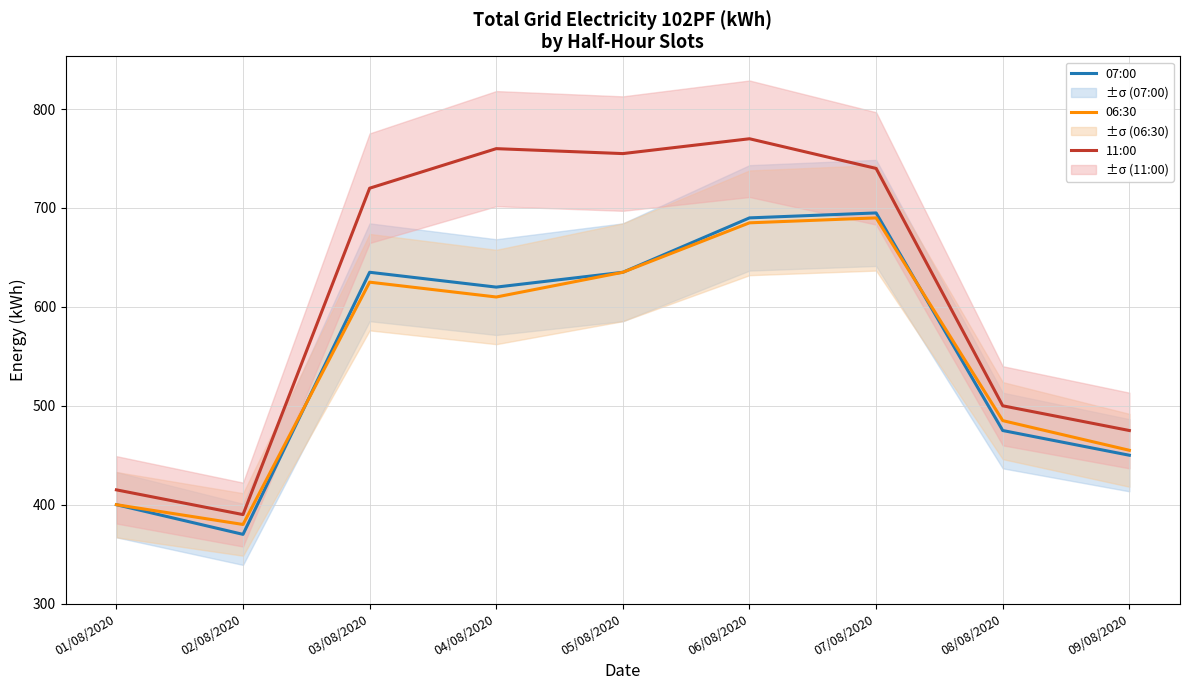

Where is the first local minimum for 11:00?

02/08/2020